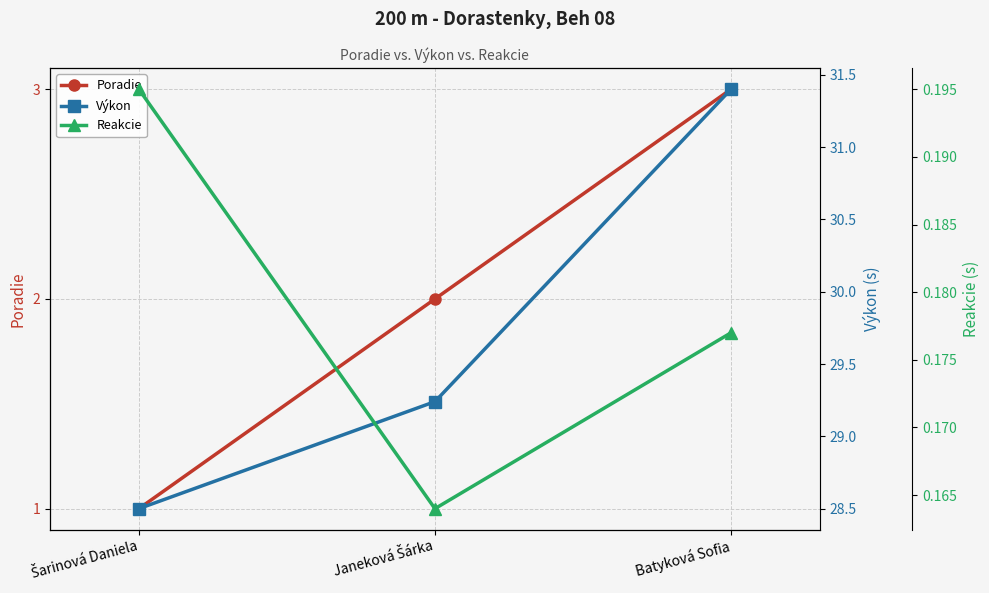

Between Šarinová Daniela and Janeková Šárka, which series saw the biggest shift?

Poradie